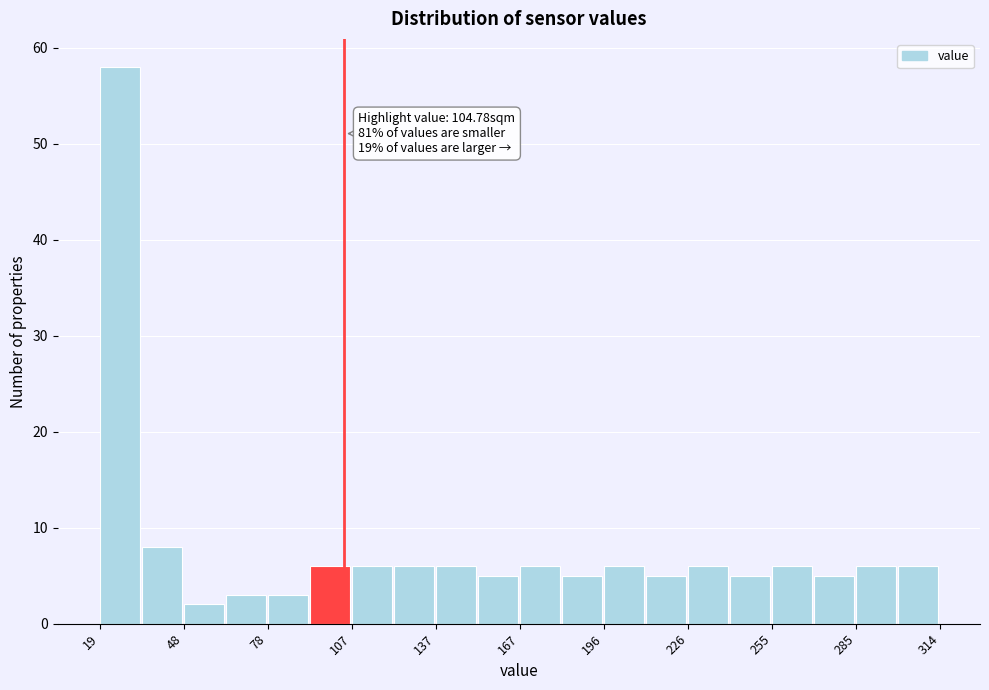

Read against the x-axis, roughly where is the centre of the tallest bar?

25